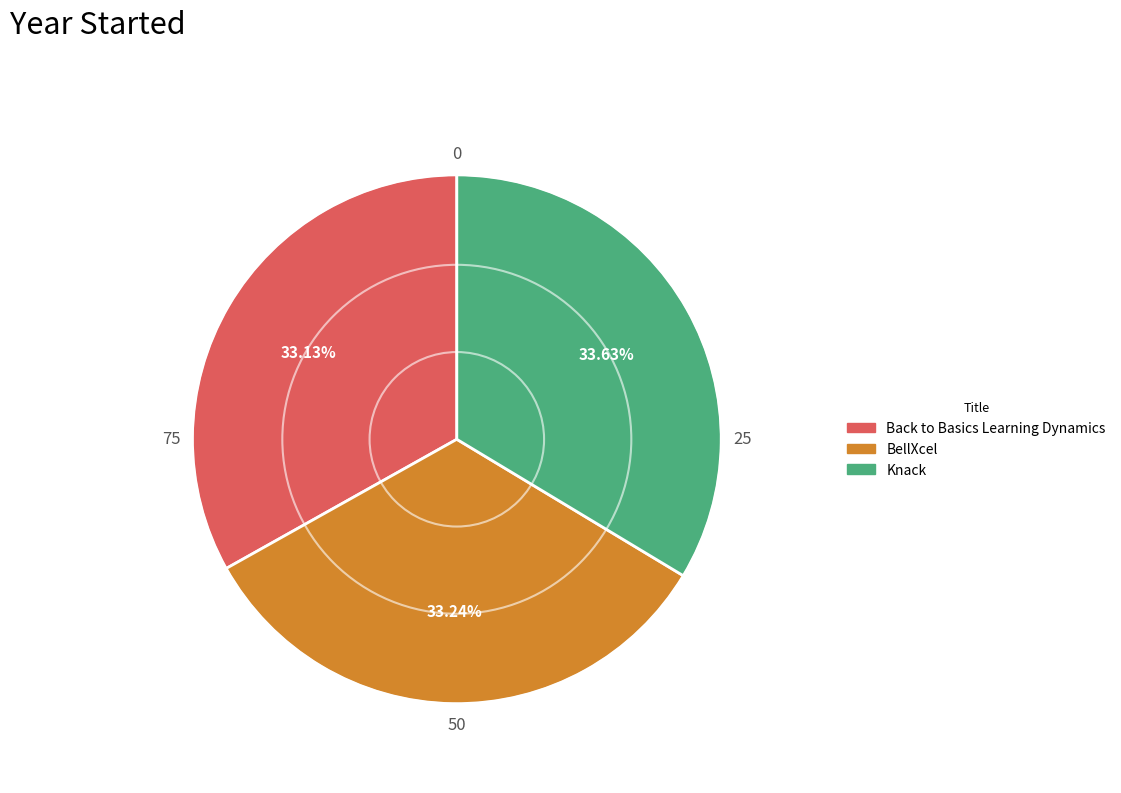

Does BellXcel represent more than half of the total?

No